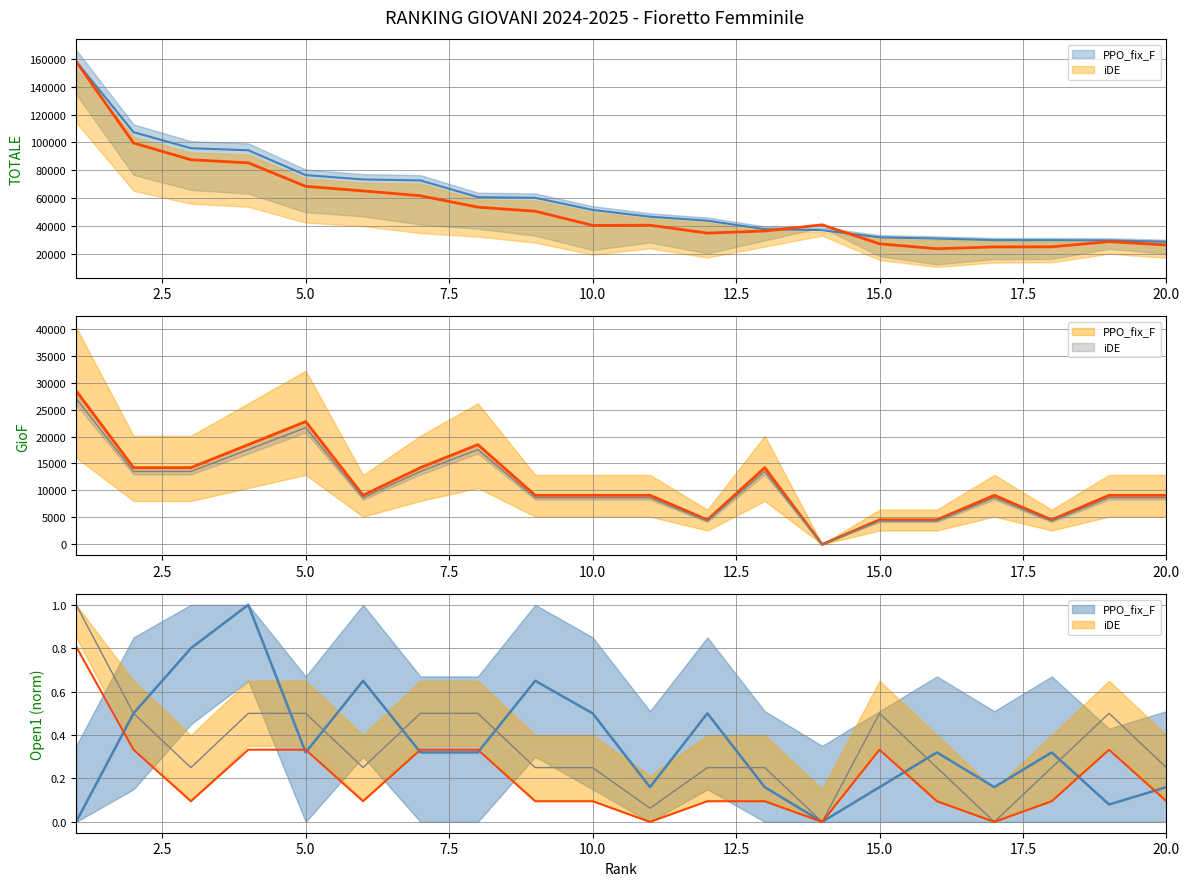

What value does the Open1 series have at 13?

0.3